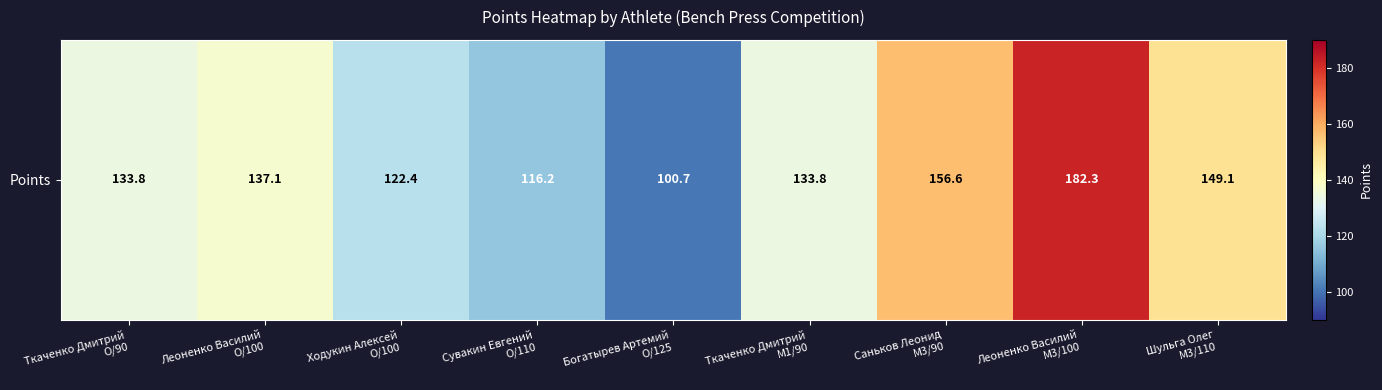

What is the change in value from Ткаченко Дмитрий
O/90 to Леоненко Василий
O/100?

+3.2